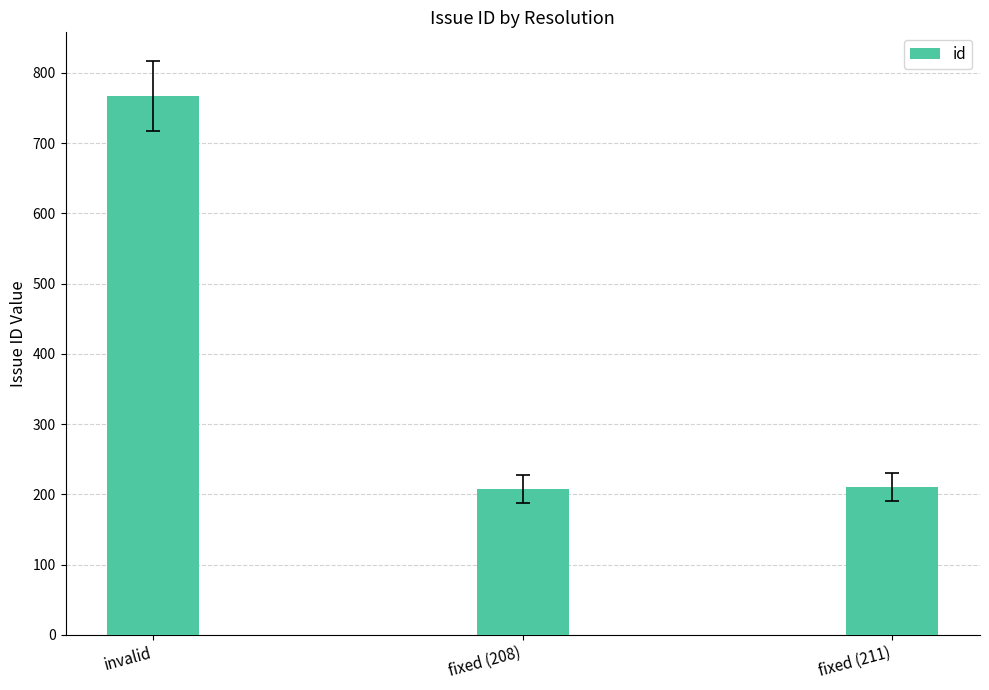

What is the average value?

395